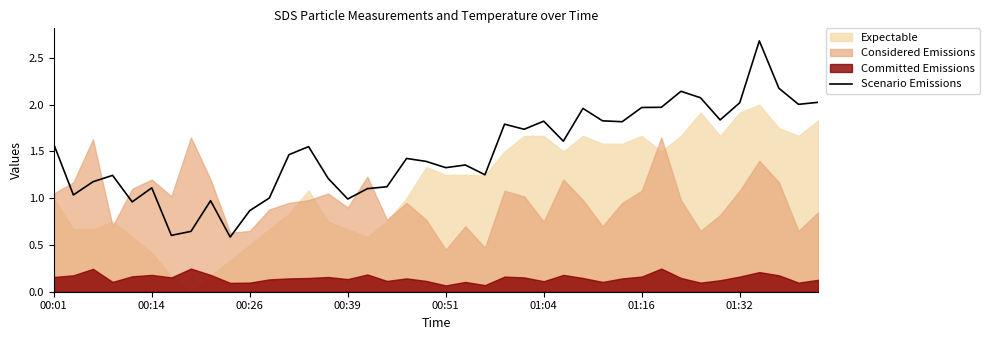

Is it true that Scenario Emissions equals 0.5 at 00:51?

False